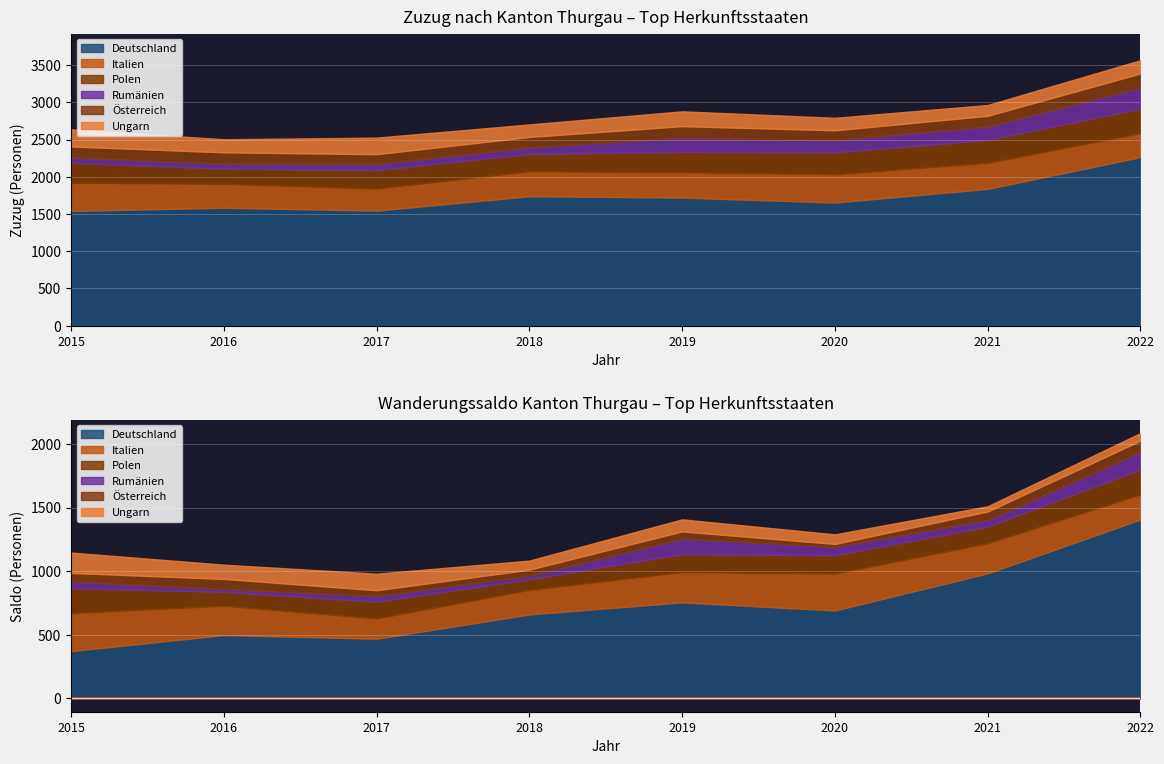

How many lines are shown in the chart?

6